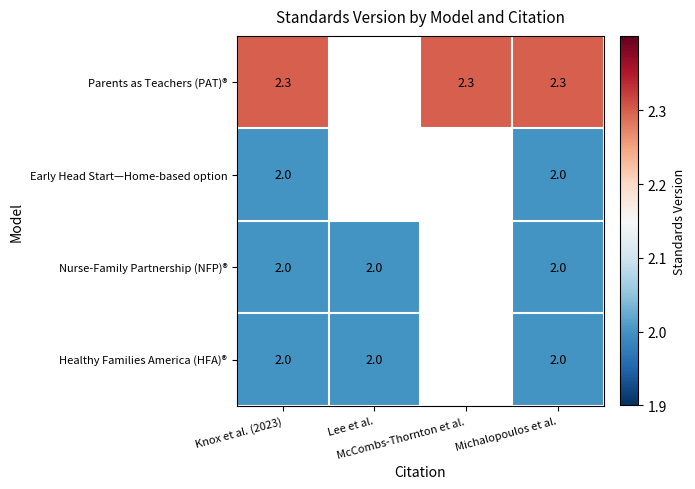

Rank the series by their average value, from highest to lowest.

Healthy Families America (HFA)®, Nurse-Family Partnership (NFP)®, Early Head Start—Home-based option, Parents as Teachers (PAT)®